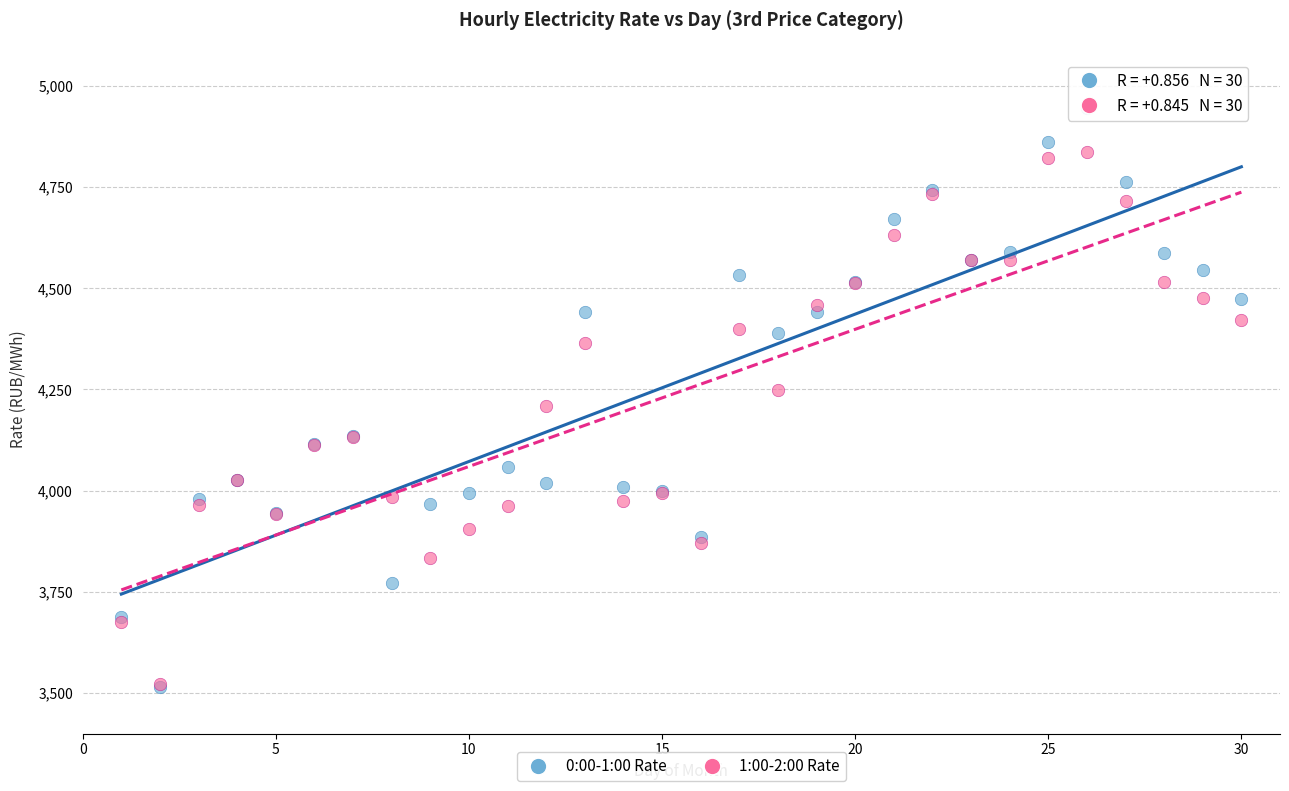

What are all the series names shown in the legend?

0:00-1:00 Rate, 1:00-2:00 Rate